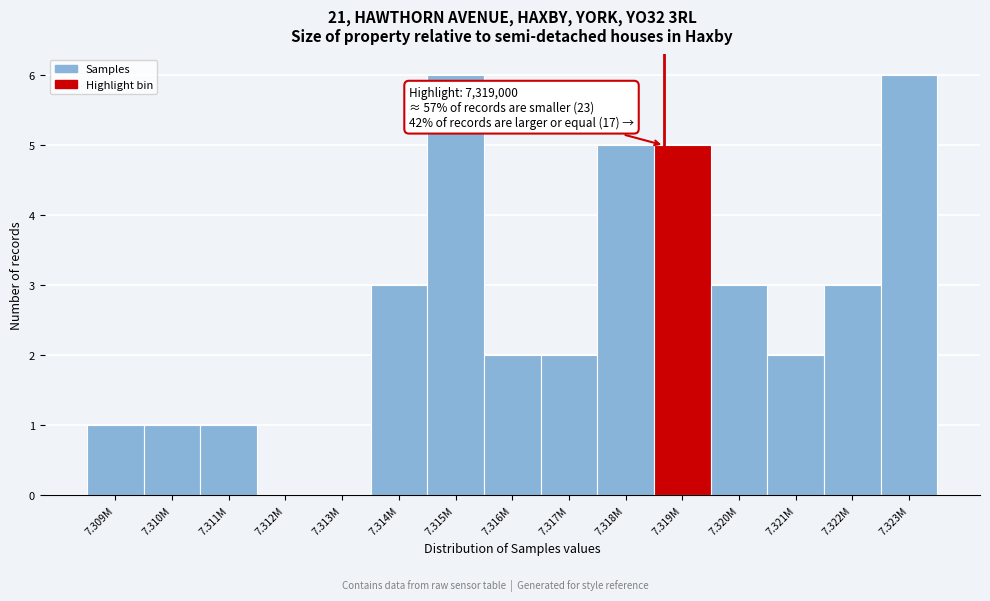

Reading left to right, transcribe all the data shown in this chart.

7.309M=1	7.310M=1	7.311M=1	7.312M=0	7.313M=0	7.314M=3	7.315M=6	7.316M=2	7.317M=2	7.318M=5	7.319M=5	7.320M=3	7.321M=2	7.322M=3	7.323M=6